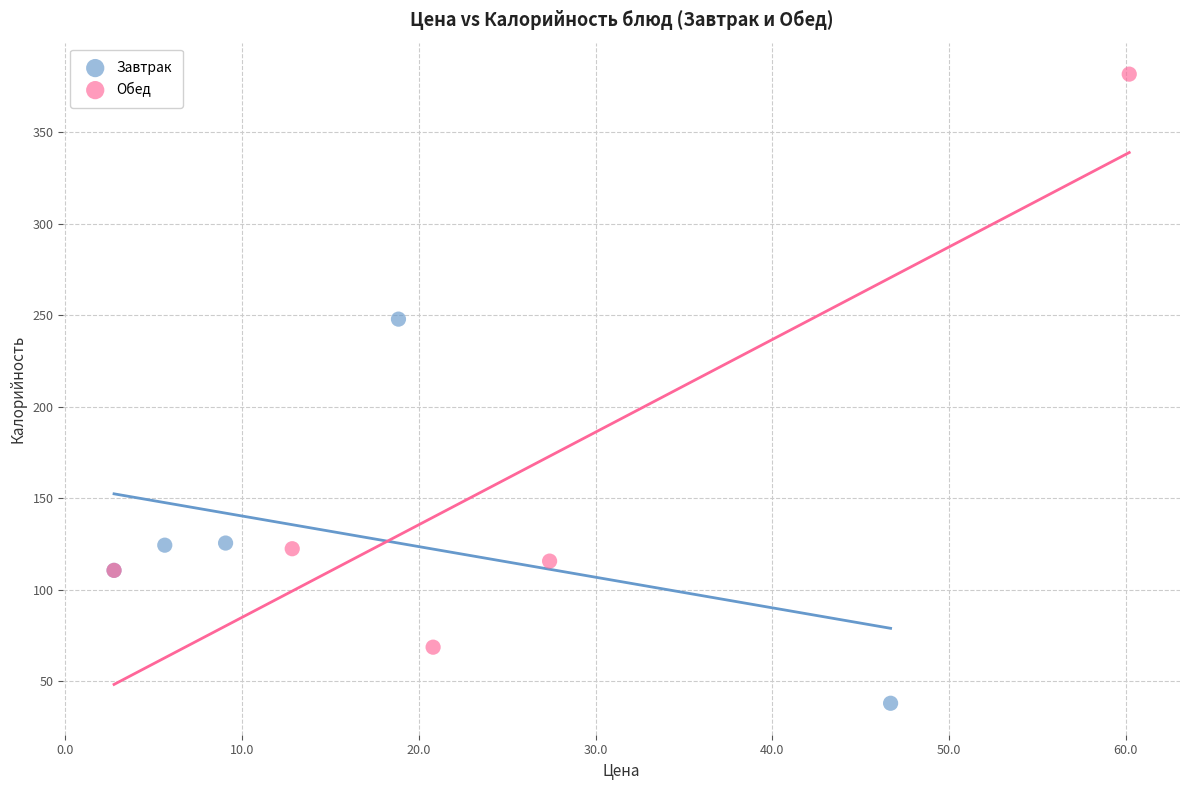

Which series has the largest Y range (max minus min)?

Обед